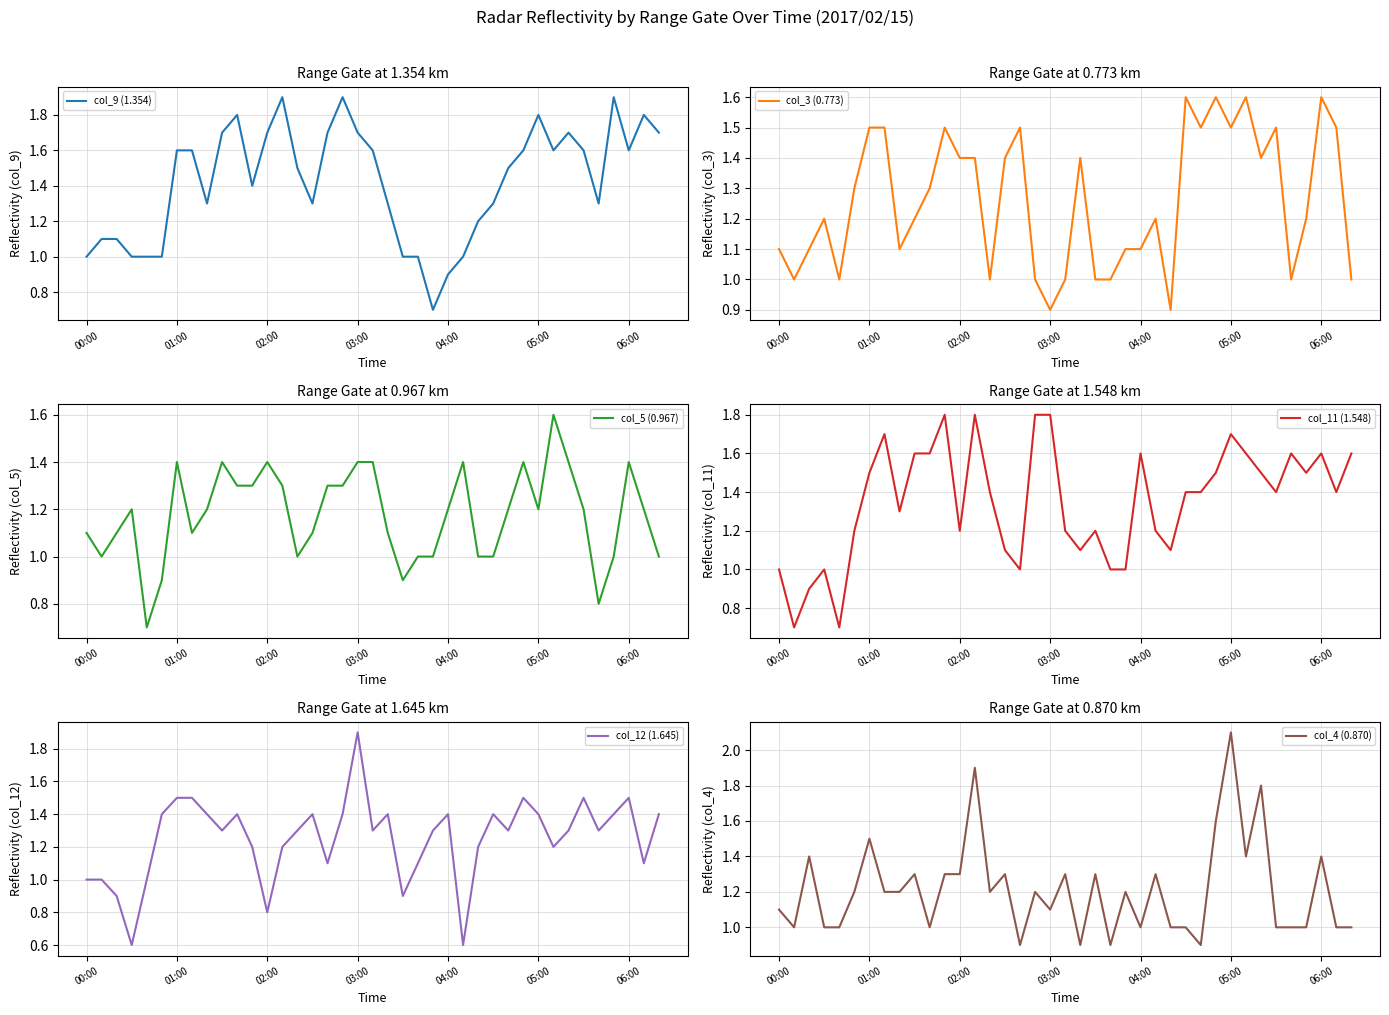

Which series has the widest spread of values?

col_12 (1.645)